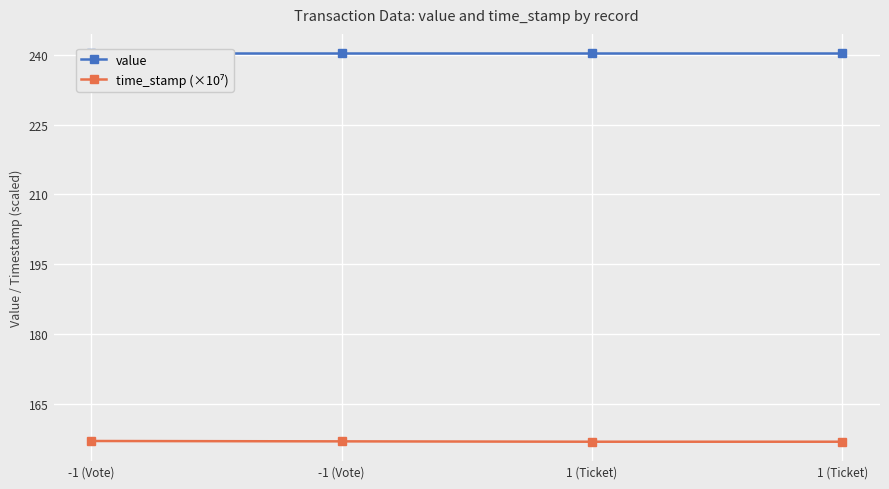

What is the value of the value point at the 2nd from the left?

240.3